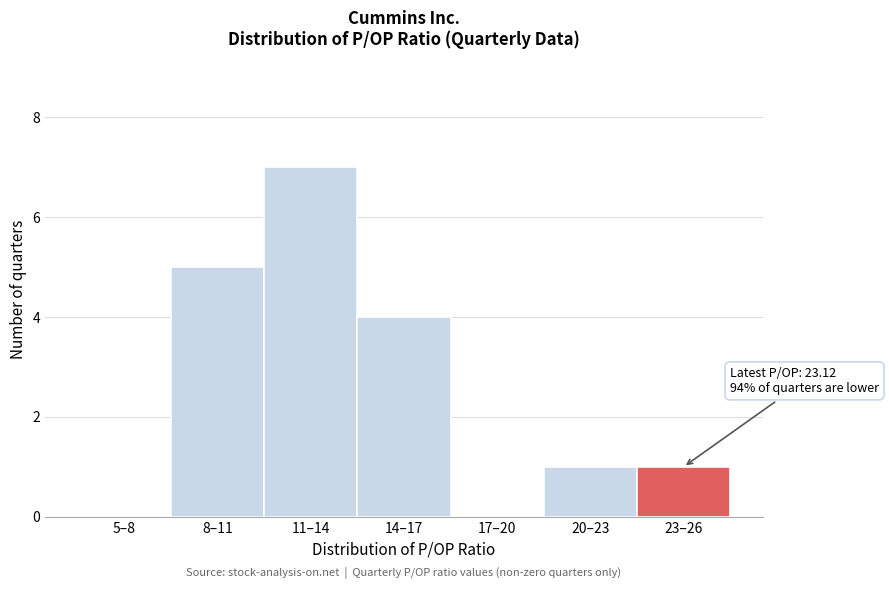

Reading left to right, extract all data points from this chart.

5–8=0	8–11=5	11–14=7	14–17=4	17–20=0	20–23=1	23–26=1